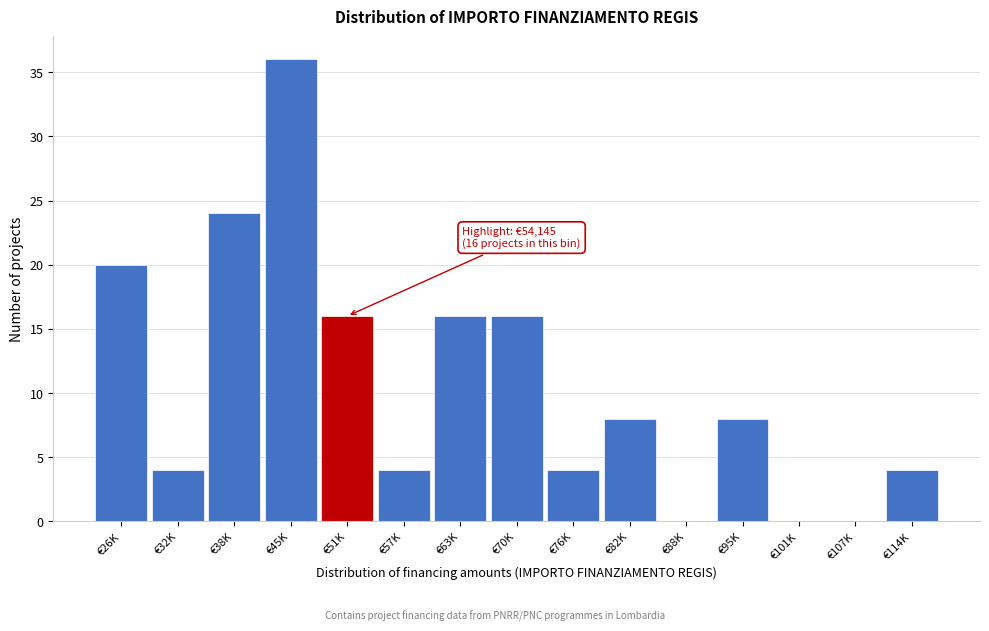

Reading left to right, transcribe all the data shown in this chart.

€26K=20	€32K=4	€38K=24	€45K=36	€51K=16	€57K=4	€63K=16	€70K=16	€76K=4	€82K=8	€88K=0	€95K=8	€101K=0	€107K=0	€114K=4